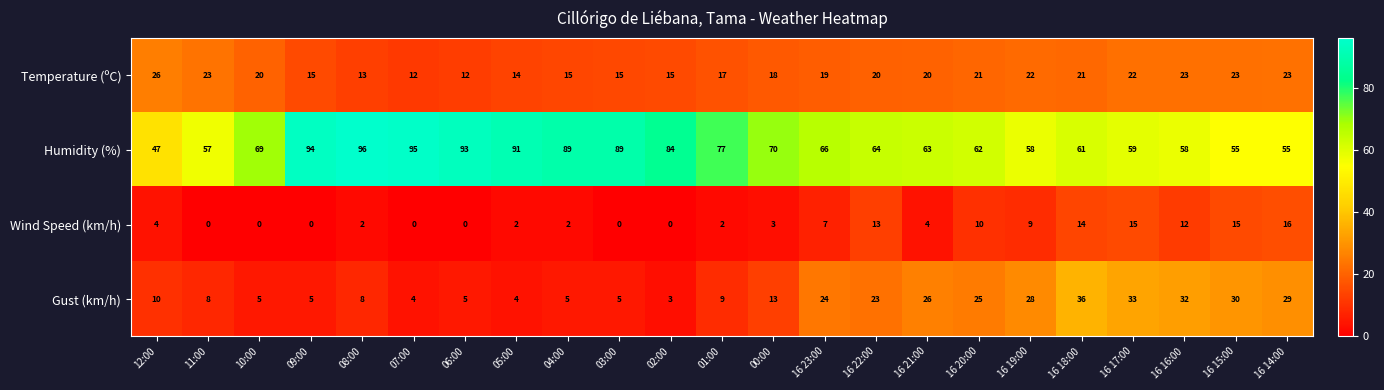

Rank the series by their maximum value, from highest to lowest.

Humidity (%), Gust (km/h), Temperature (ºC), Wind Speed (km/h)